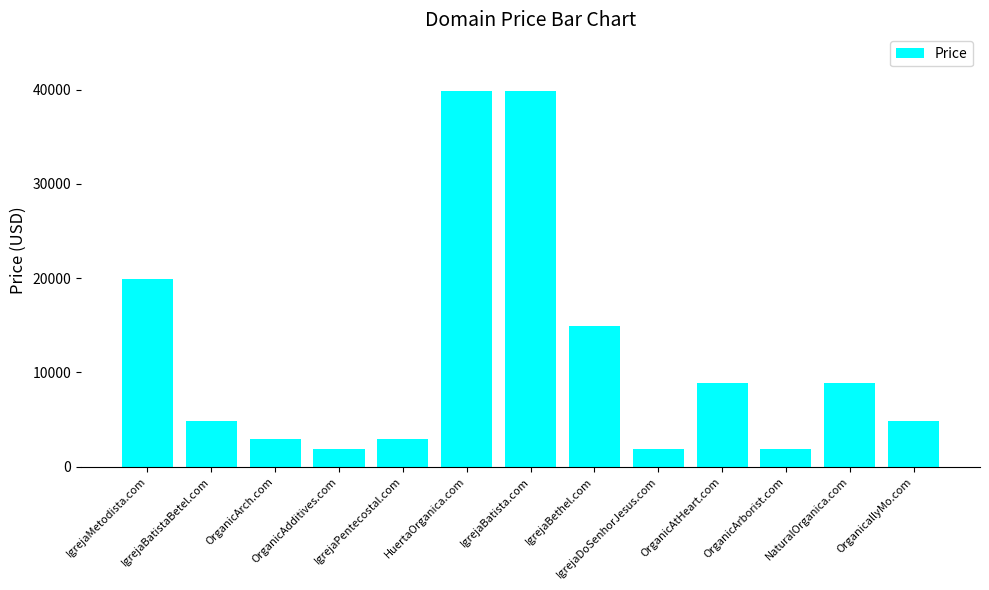

Between OrganicAtHeart.com and OrganicallyMo.com, which is larger?

OrganicAtHeart.com